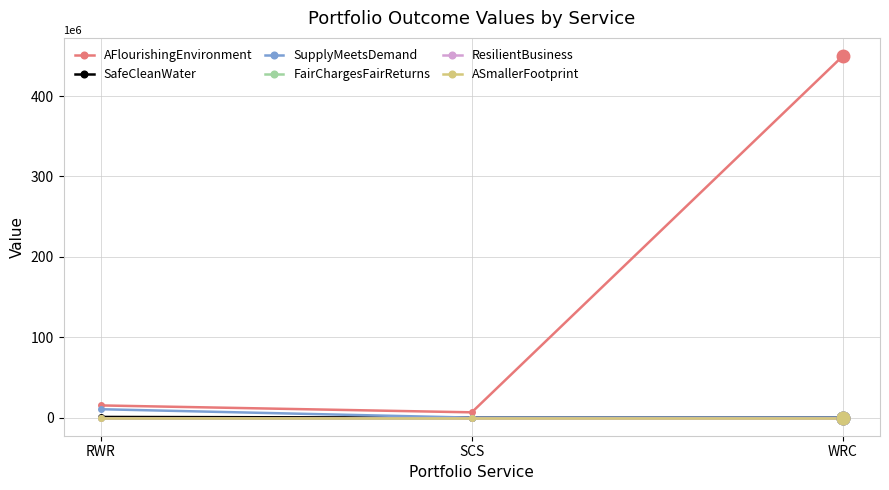

Rank the series at WRC from highest to lowest value.

AFlourishingEnvironment, SafeCleanWater, SupplyMeetsDemand, FairChargesFairReturns, ResilientBusiness, ASmallerFootprint